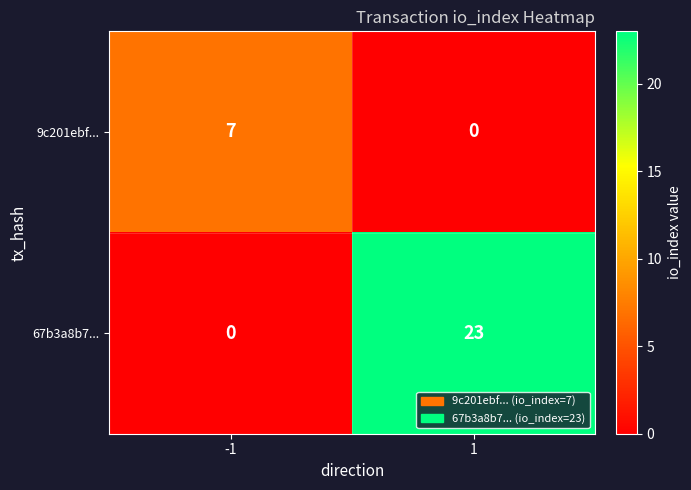

How many series are shown in this chart?

2